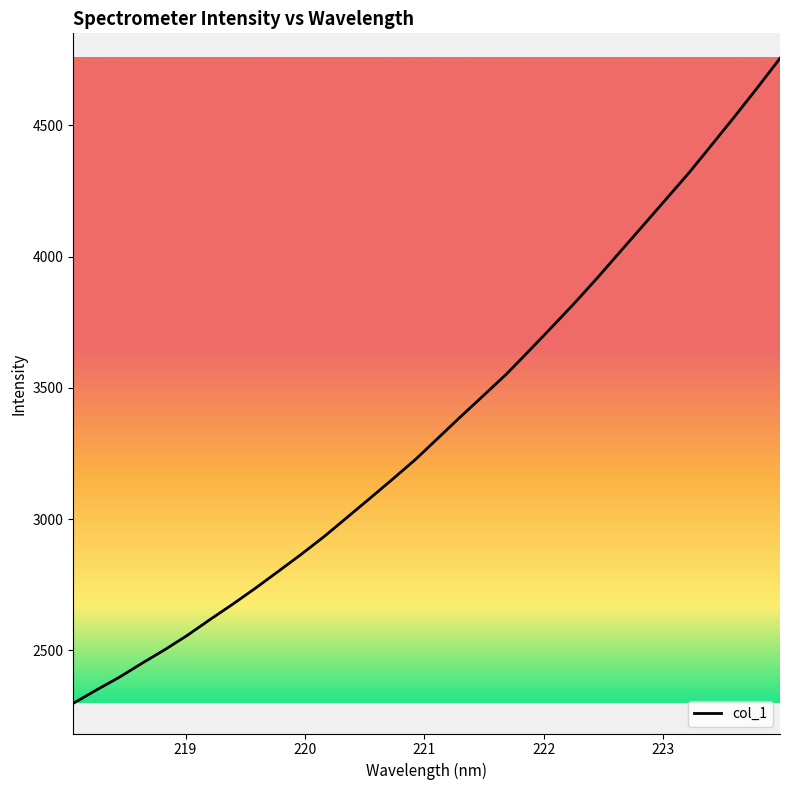

What is the greatest value displayed?

4755.7